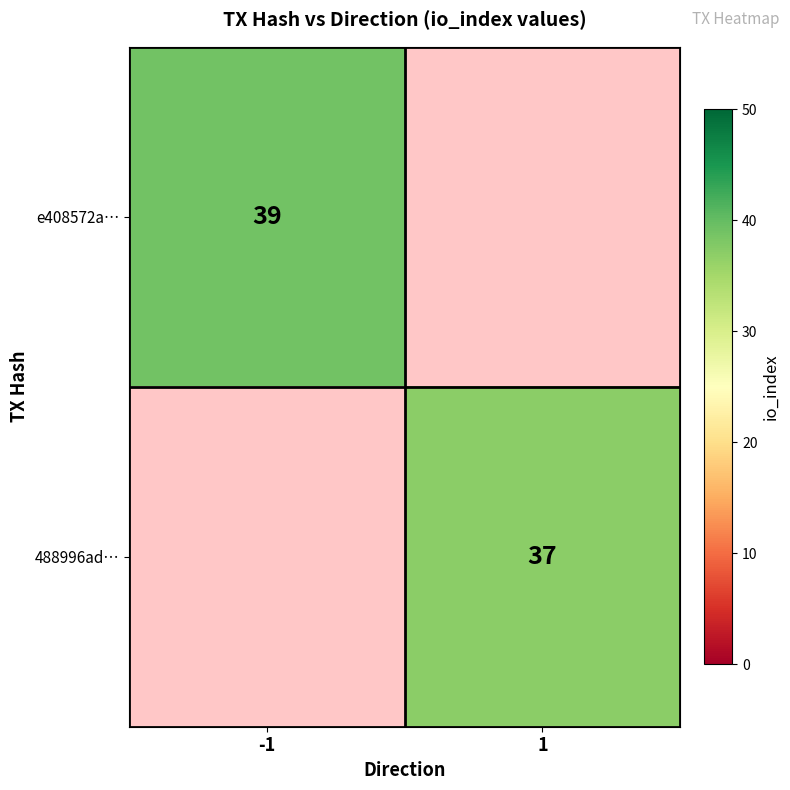

True or false: e408572a… has a value of 26.7 at -1.

False